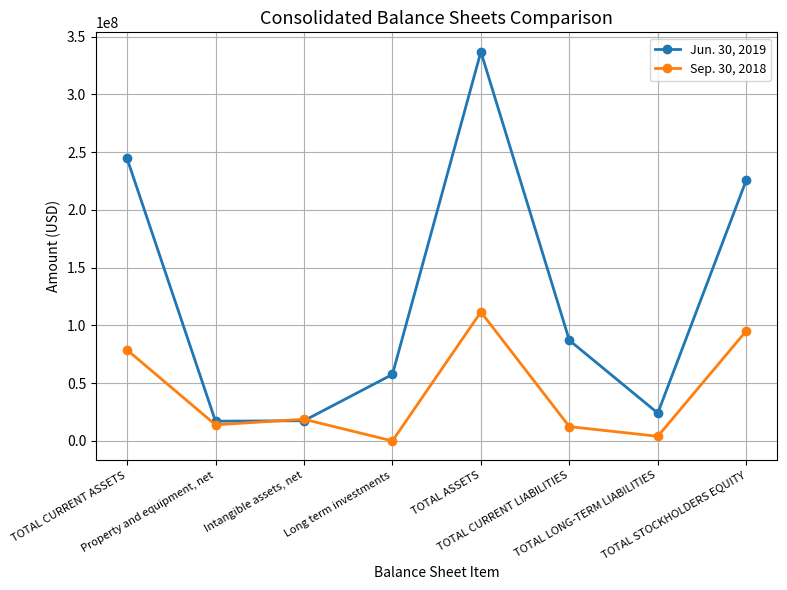

What is the sum of all Jun. 30, 2019 values?

1010314414